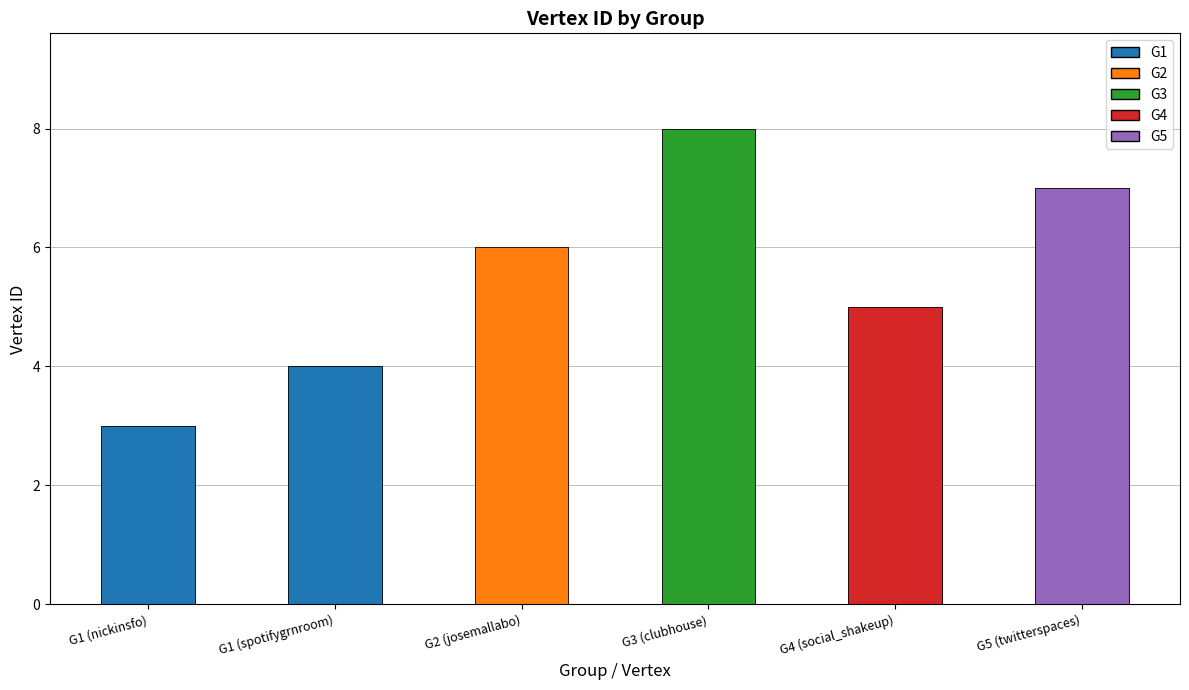

What is the sum of the values at G3 (clubhouse) and G2 (josemallabo)?

14